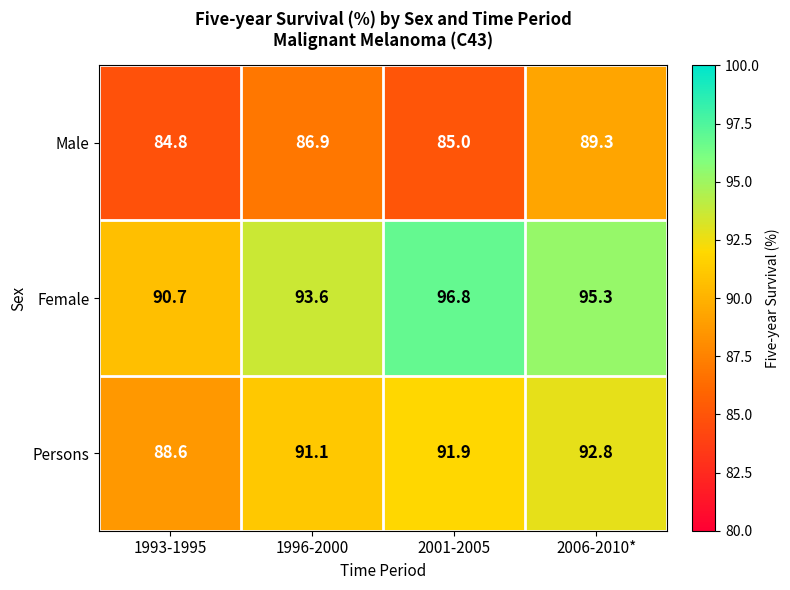

At how many categories does at least one series exceed 94?

2